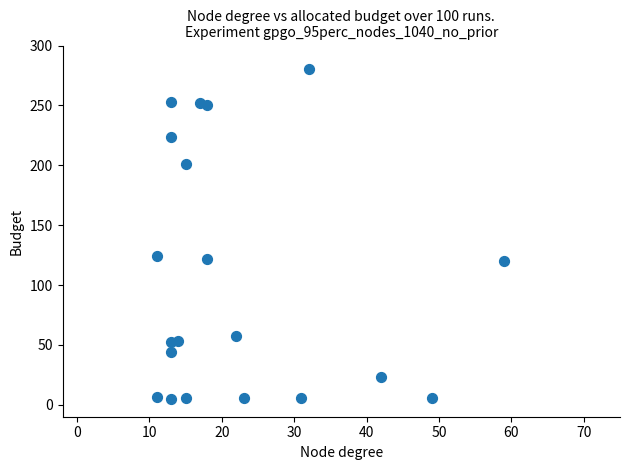

What is the range of Y values (max minus min)?

275.0